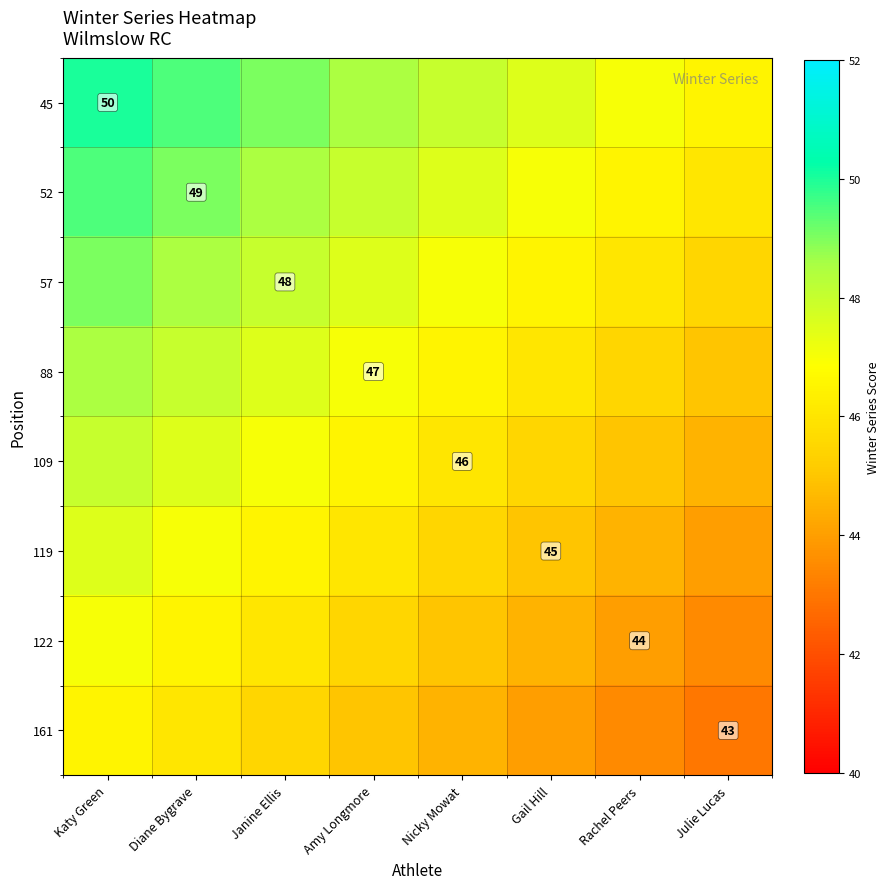

Rank the series by their maximum value, from highest to lowest.

45, 52, 57, 88, 109, 119, 122, 161